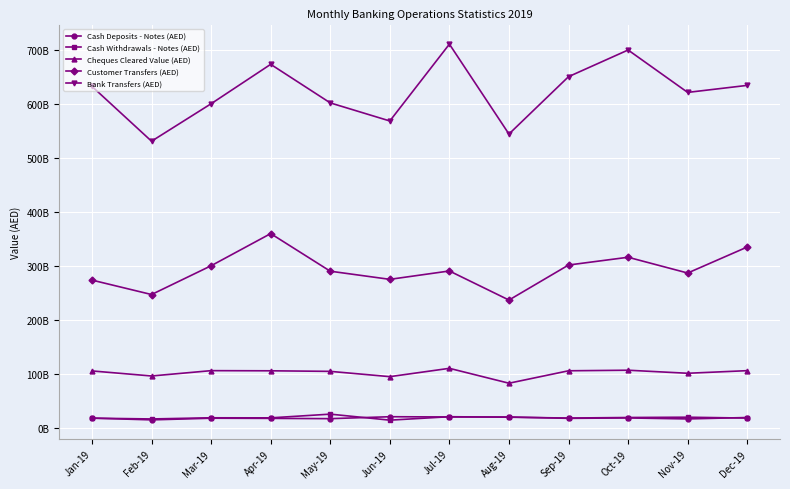

Which has a higher value, Nov-19 or Sep-19?

Sep-19